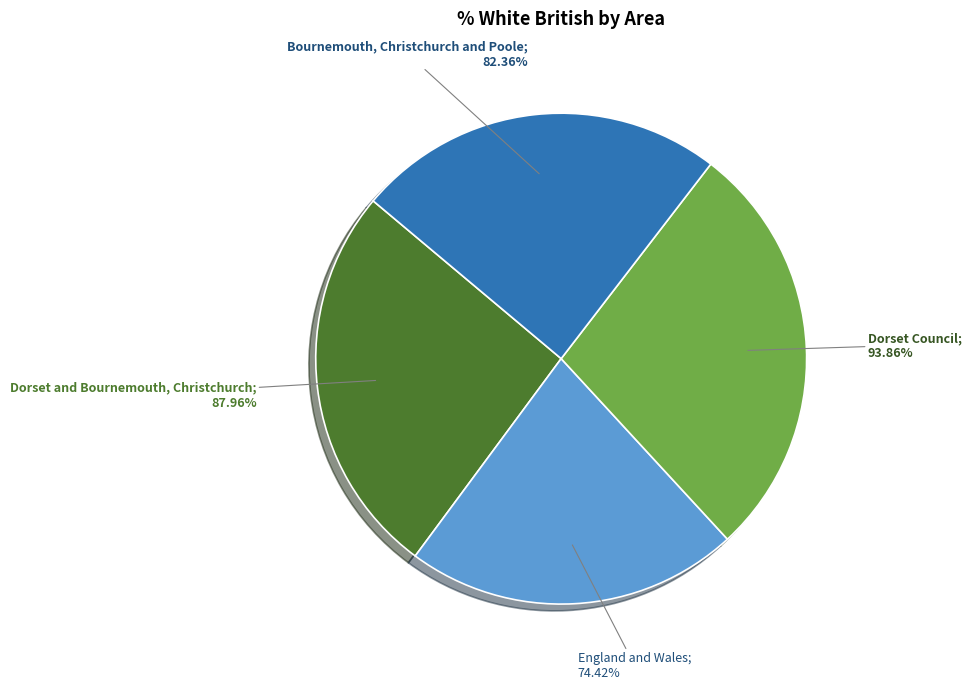

Approximately how many times larger is the value at England and Wales compared to Dorset and Bournemouth, Christchurch?

0.8